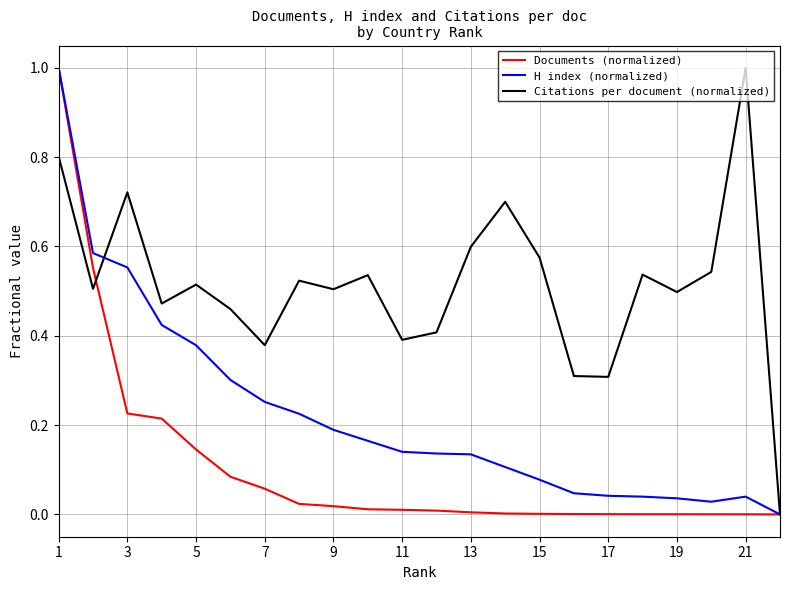

What is the highest value of the Documents (normalized) series?

1.0